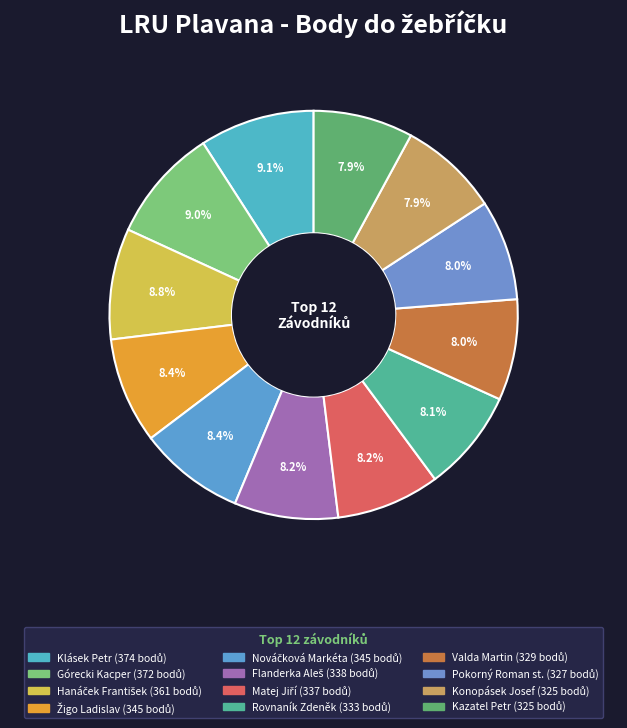

Count the number of slices in the pie.

12